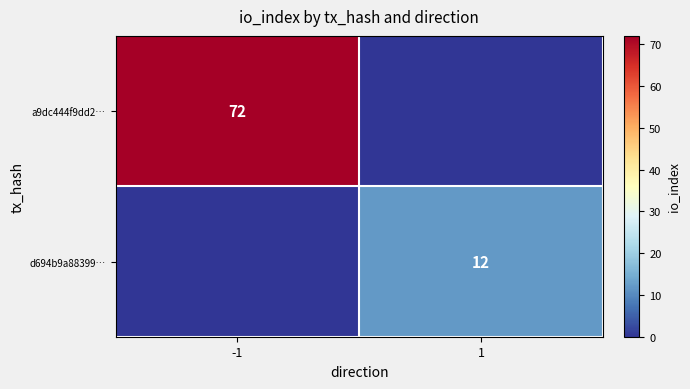

The a9dc444f9dd2… series shows 97 at -1. True or false?

False